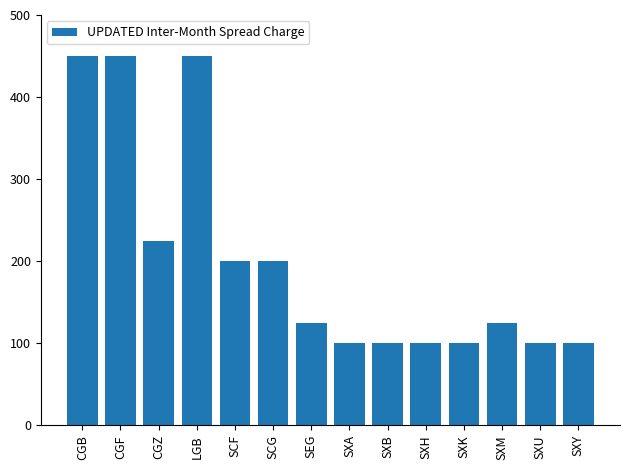

Does the chart contain any negative values?

No